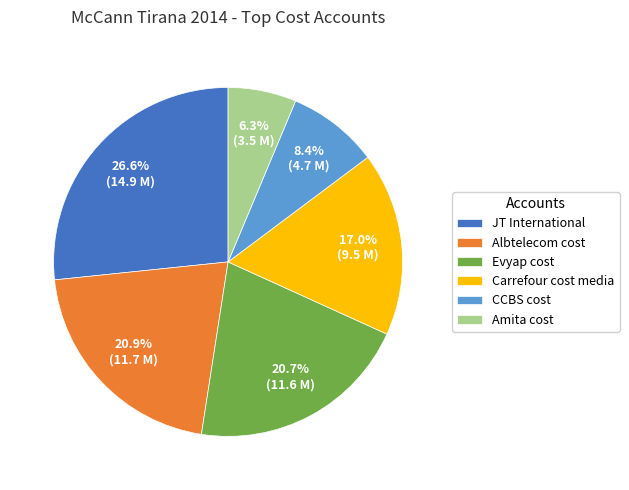

Combined, do JT International and Carrefour cost media account for over 50%?

No